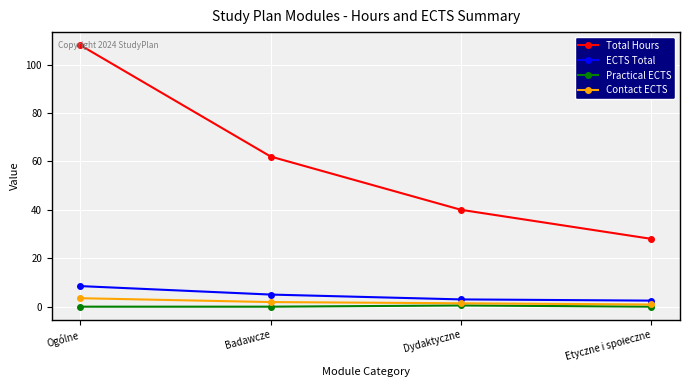

What is the greatest value displayed?

108.0